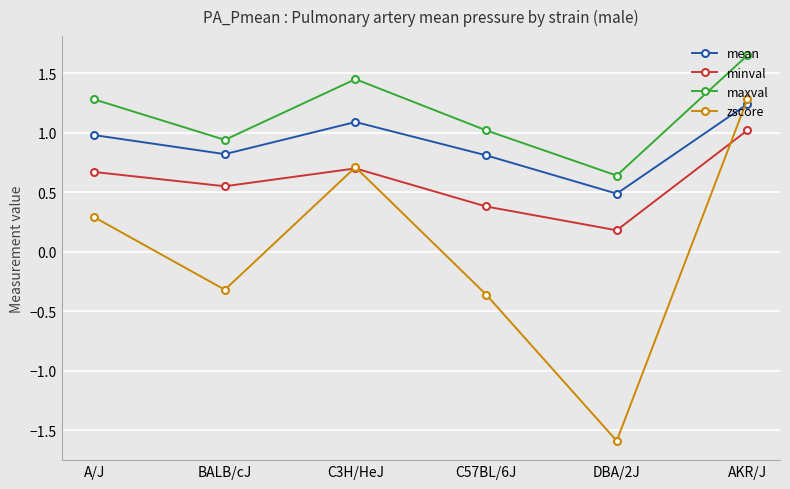

What is the minimum value shown in the chart?

-1.6